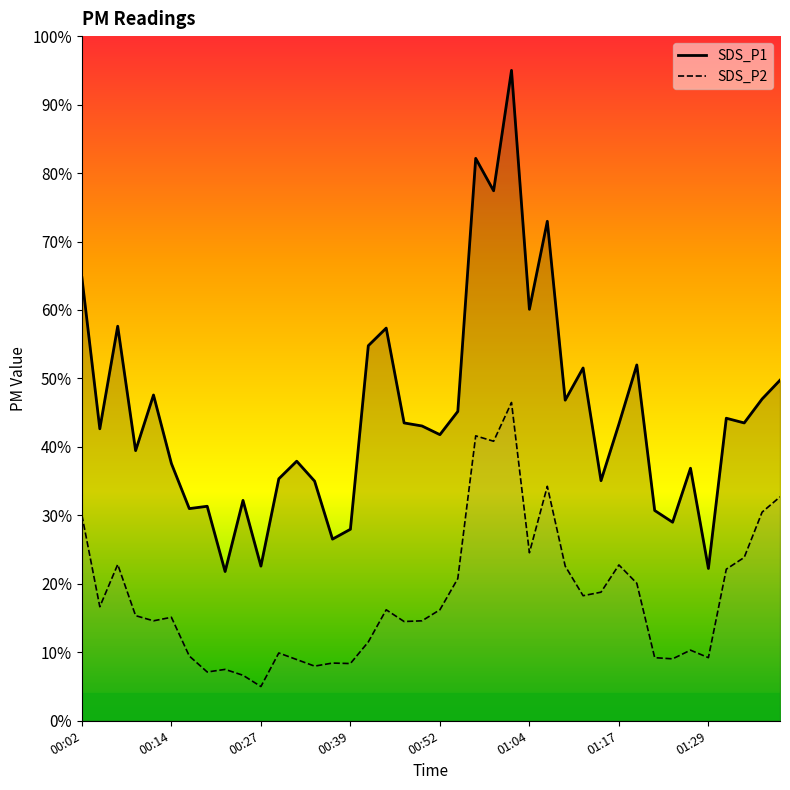

True or false: SDS_P1 line and SDS_P2 line intersect in this chart.

False